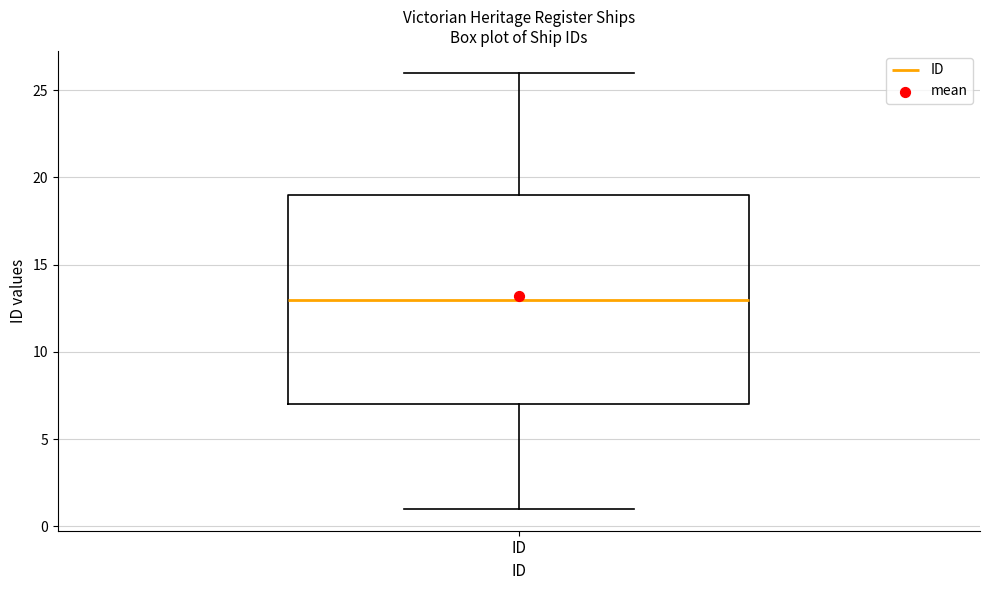

Where is the upper edge of the box for ID on the y-axis? The values are not printed on the chart, so give them approximately, as read against the axis.

19